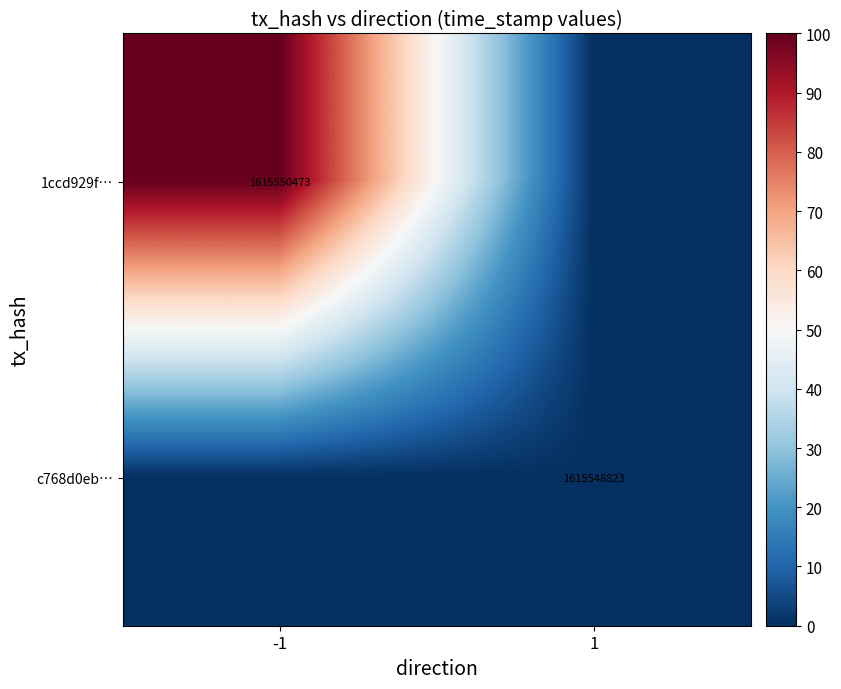

The c768d0eb… series shows 1615548823 at 1. True or false?

True